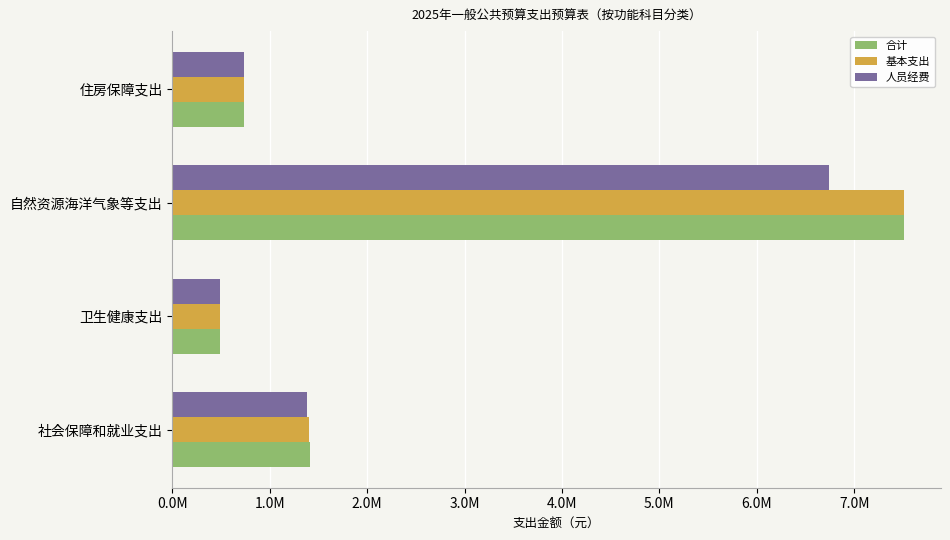

What are all the series names shown in the legend?

合计, 基本支出, 人员经费